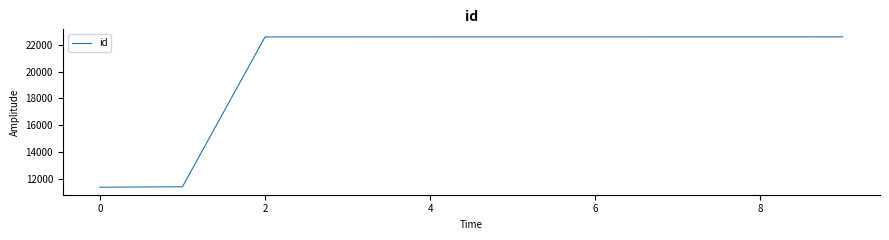

What is the smallest value displayed?

11373